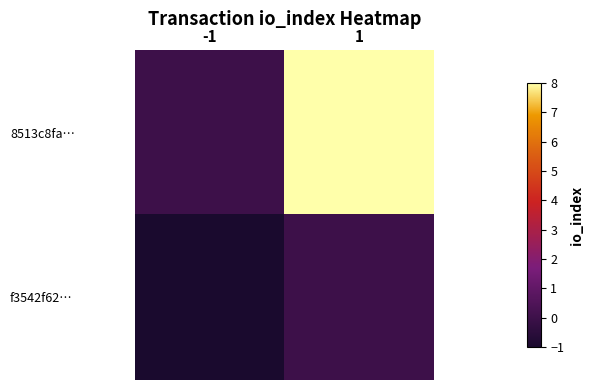

Reading left to right, extract all data points from this chart.

8513c8fa…: -1=0	1=8
f3542f62…: -1=-1	1=0